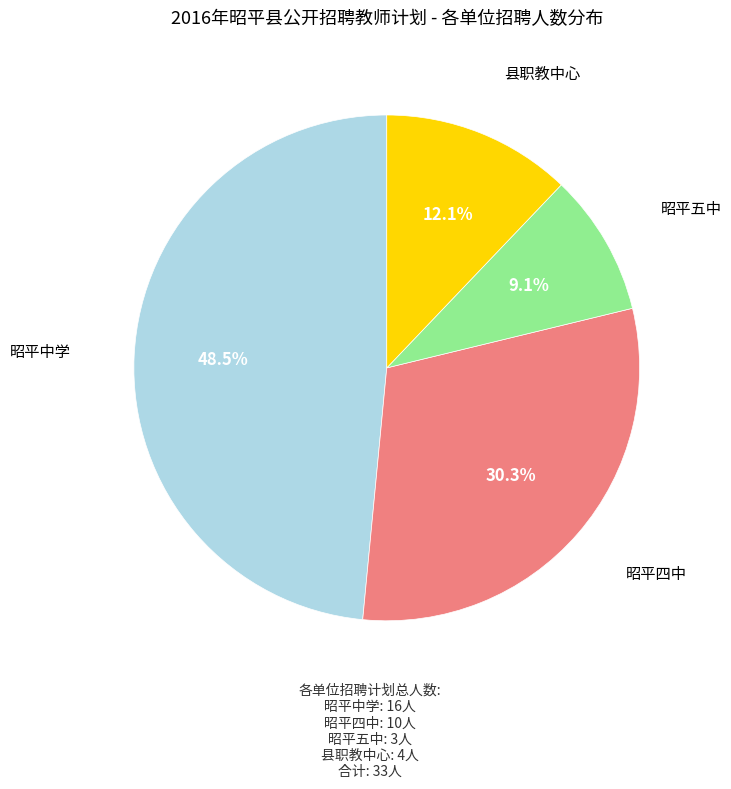

Is there a majority slice in this chart?

No